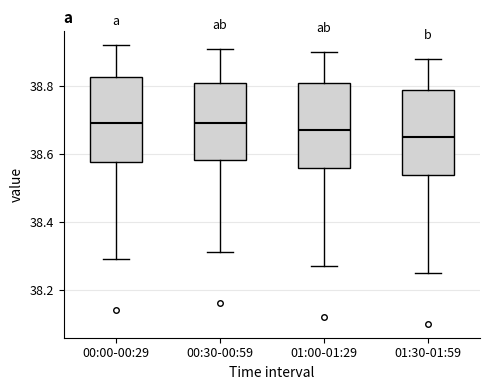

Reading left to right, transcribe this box plot: for each box, give where its median line is, the range the box spans, and where its two whiskers end, as read against the y-axis. The values are not printed on the chart, so give them approximately, as read against the axis.

00:00-00:29: median 38.70, box 38.58 to 38.82, whiskers 38.30 to 38.92
00:30-00:59: median 38.70, box 38.58 to 38.80, whiskers 38.32 to 38.92
01:00-01:29: median 38.68, box 38.56 to 38.80, whiskers 38.28 to 38.90
01:30-01:59: median 38.66, box 38.54 to 38.78, whiskers 38.26 to 38.88